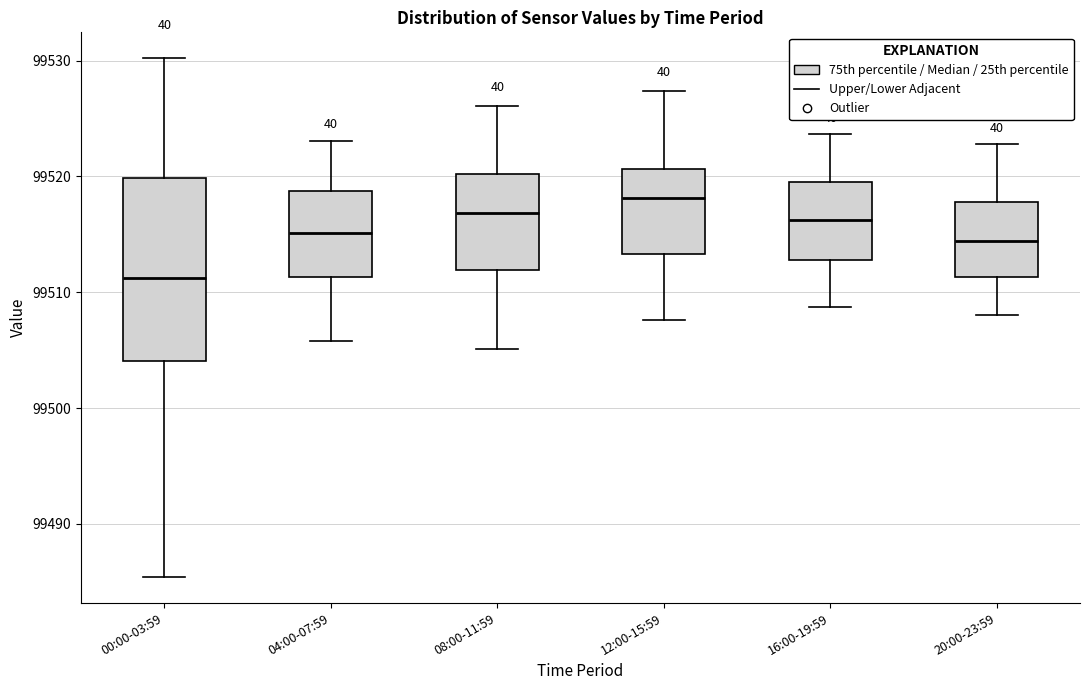

Which box has the lowest median line?

00:00-03:59